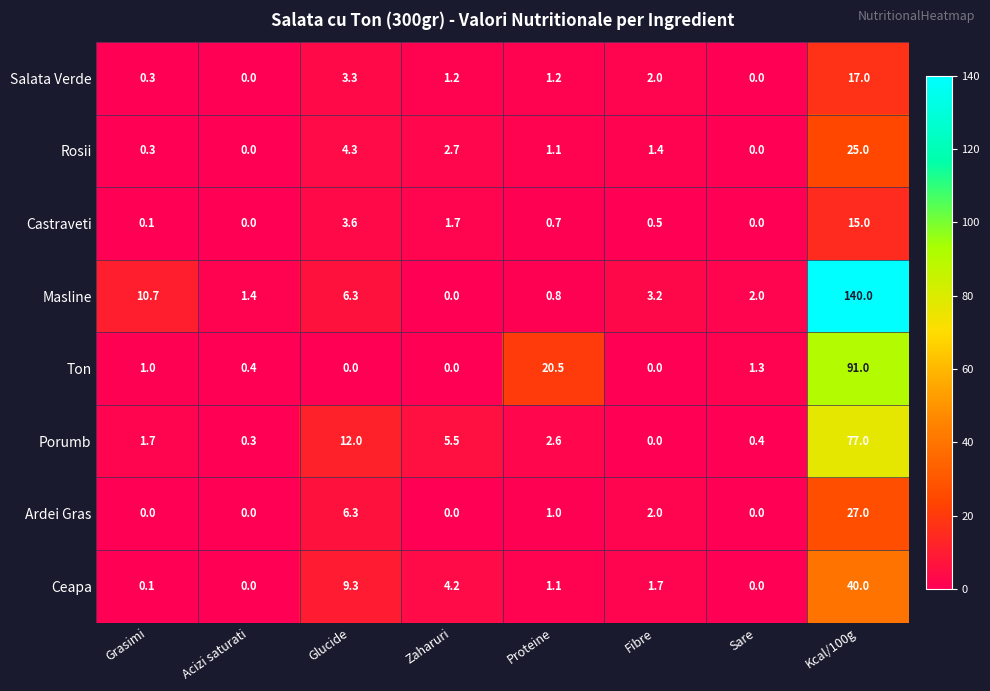

True or false: Ardei Gras has a value of 1.8 at Glucide.

False